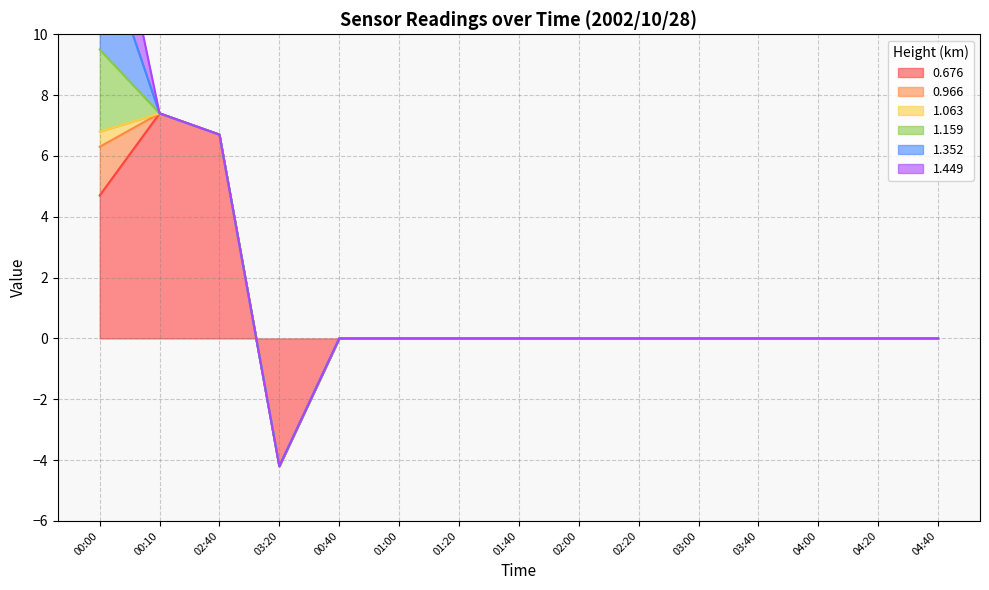

Reading left to right, extract all data points from this chart.

0.676: 4.7	7.4	6.7	-4.2	0.0	0.0	0.0	0.0	0.0	0.0	0.0	0.0	0.0	0.0	0.0
0.966: 1.6	0.0	0.0	0.0	0.0	0.0	0.0	0.0	0.0	0.0	0.0	0.0	0.0	0.0	0.0
1.063: 0.5	0.0	0.0	0.0	0.0	0.0	0.0	0.0	0.0	0.0	0.0	0.0	0.0	0.0	0.0
1.159: 2.7	0.0	0.0	0.0	0.0	0.0	0.0	0.0	0.0	0.0	0.0	0.0	0.0	0.0	0.0
1.352: 3.7	0.0	0.0	0.0	0.0	0.0	0.0	0.0	0.0	0.0	0.0	0.0	0.0	0.0	0.0
1.449: 3.6	0.0	0.0	0.0	0.0	0.0	0.0	0.0	0.0	0.0	0.0	0.0	0.0	0.0	0.0